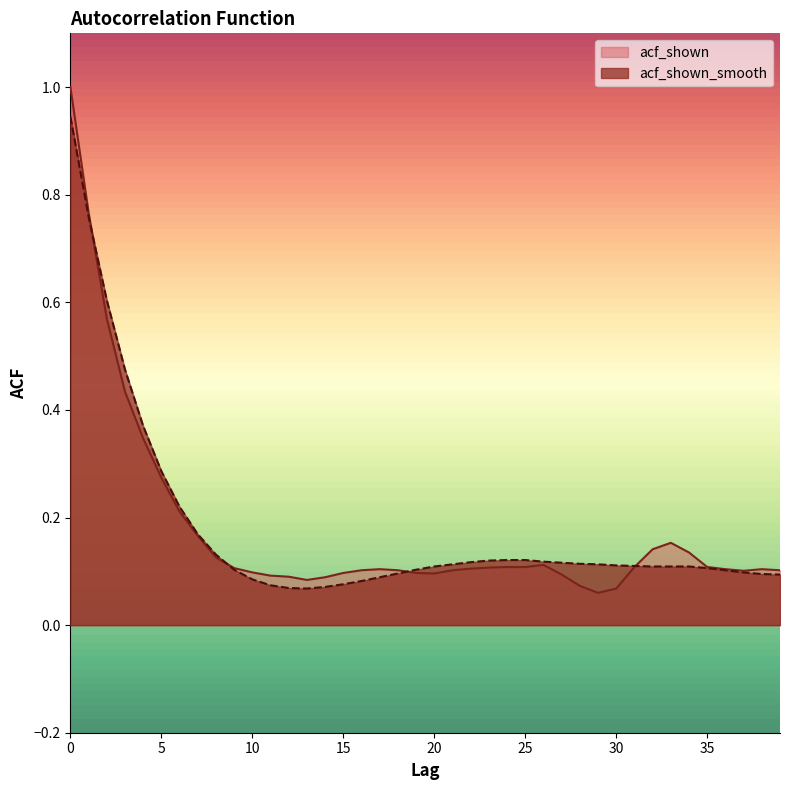

What is the sum of the acf_shown_smooth values at 38 and 12?

0.2